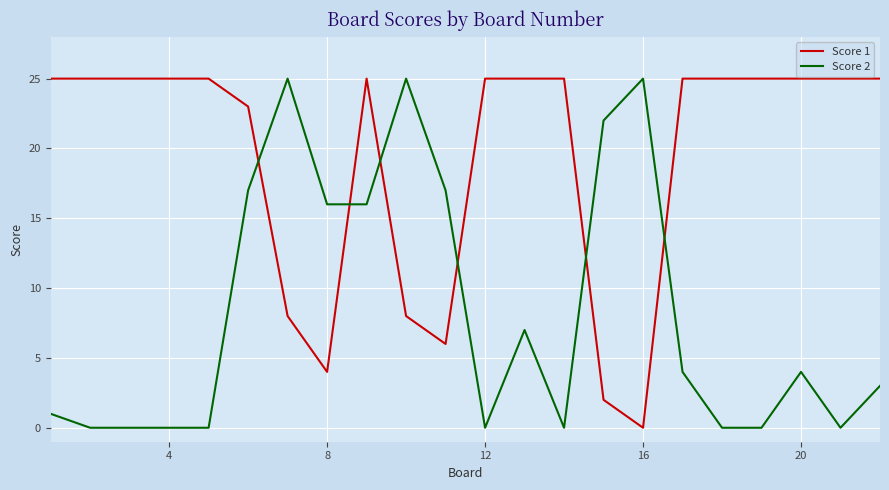

After their last crossing, which series has the higher values: Score 1 or Score 2?

Score 1